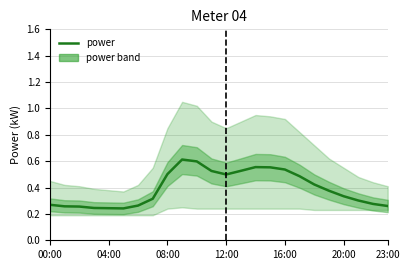

At which category does the chart reach its peak across all series?

9